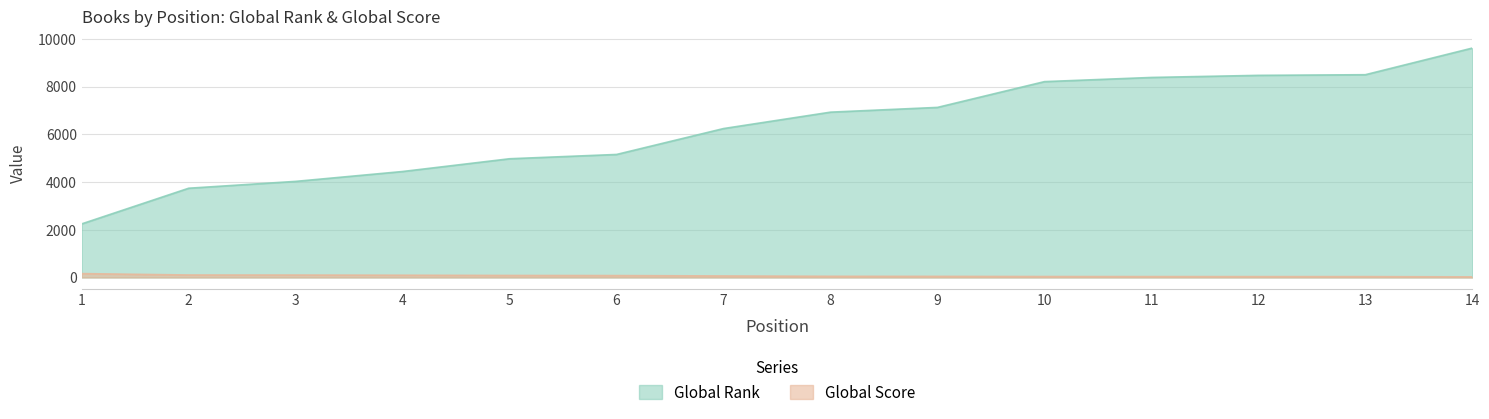

Which series has the largest range (max minus min)?

Global Rank